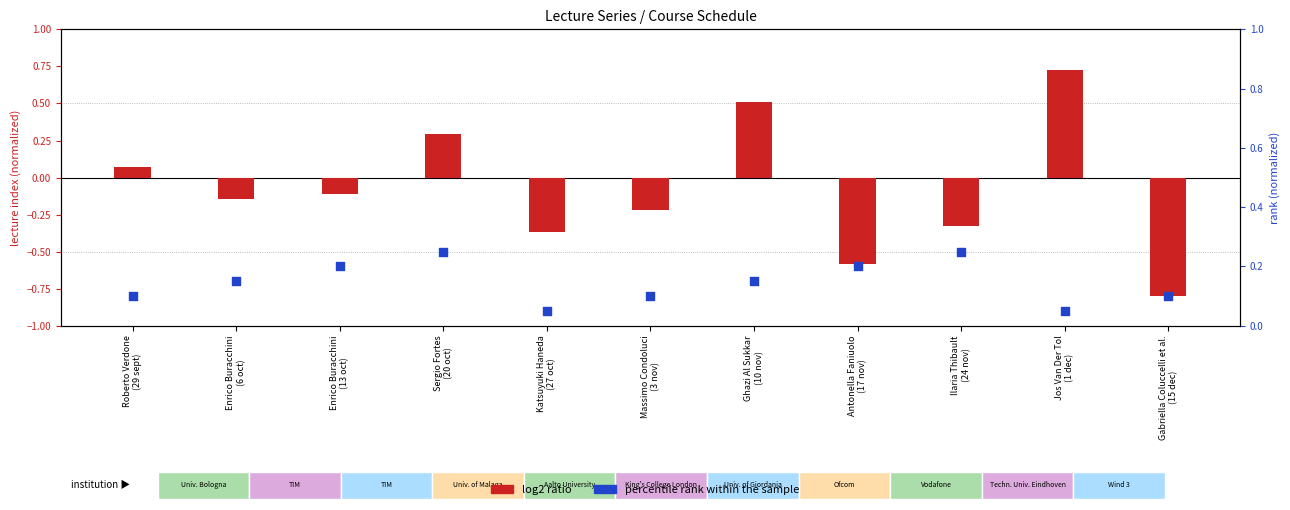

What is the total value across all series at Gabriella Coluccelli et al.
(15 dec)?

-0.7